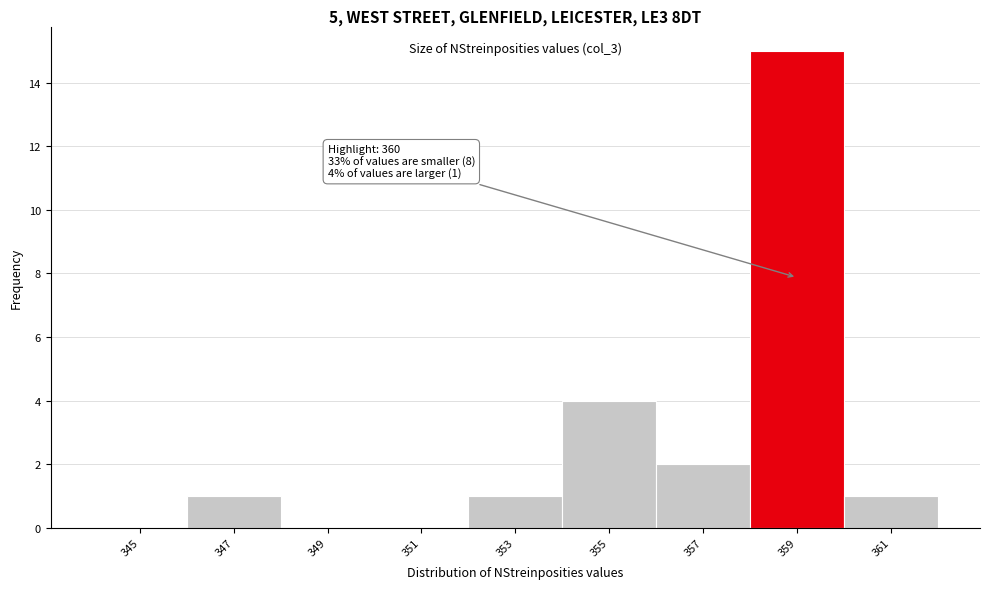

Reading left to right, transcribe all the data shown in this chart.

345=0	347=1	349=0	351=0	353=1	355=4	357=2	359=15	361=1